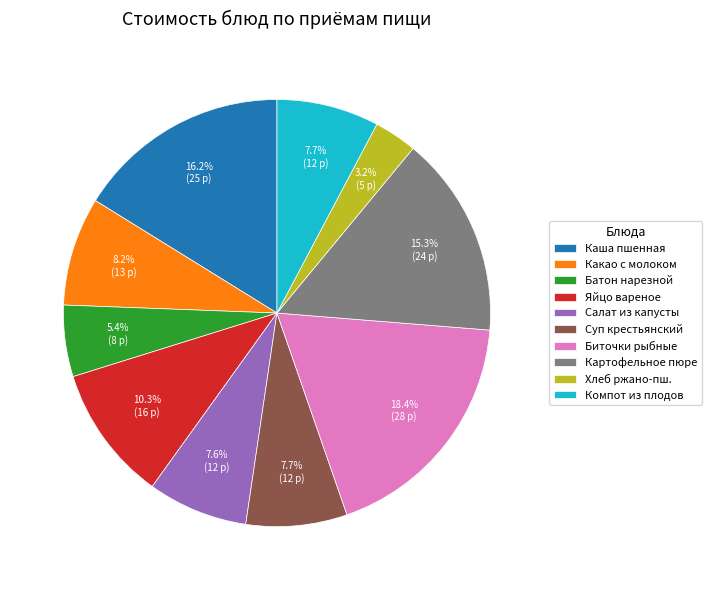

What portion of the pie excludes Салат из капусты?

92.4%